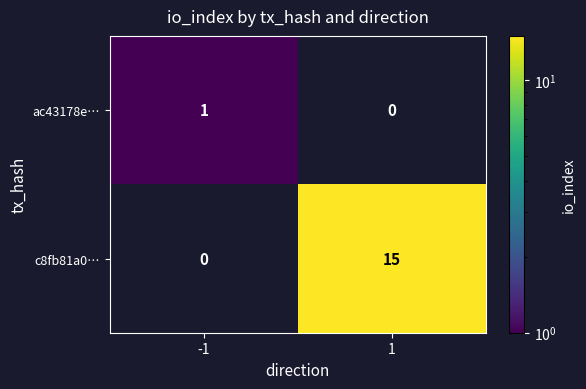

List the series in order of their peak value, highest first.

c8fb81a0…, ac43178e…